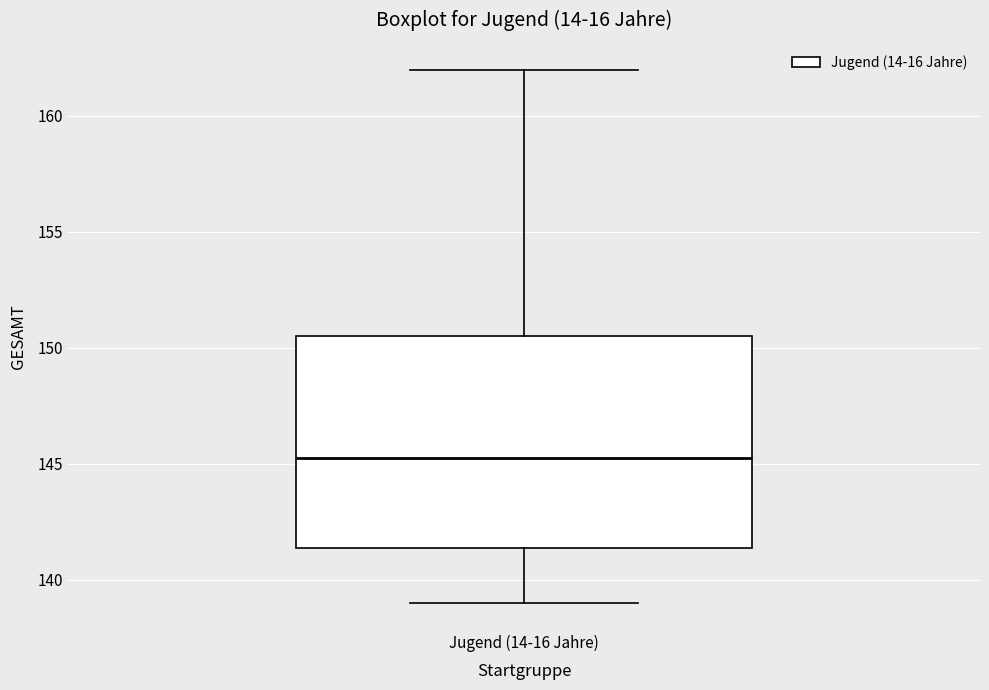

Read this box plot against the y-axis: the position of the median line, the range covered by the box, and the ends of both whiskers. The values are not printed on the chart, so give them approximately, as read against the axis.

median 145.5, box 141.5 to 150.5, whiskers 139.0 to 162.0